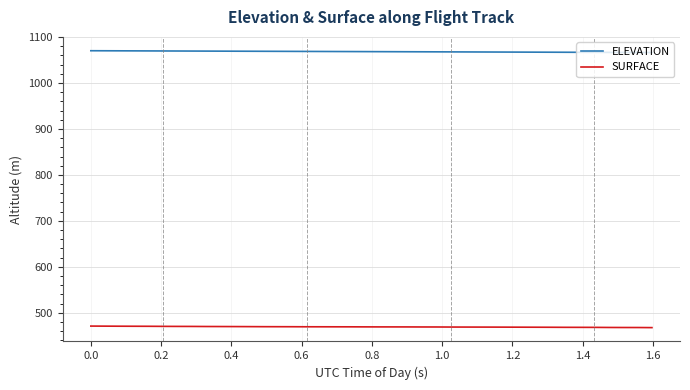

What is the sum of all ELEVATION values?

42734.4